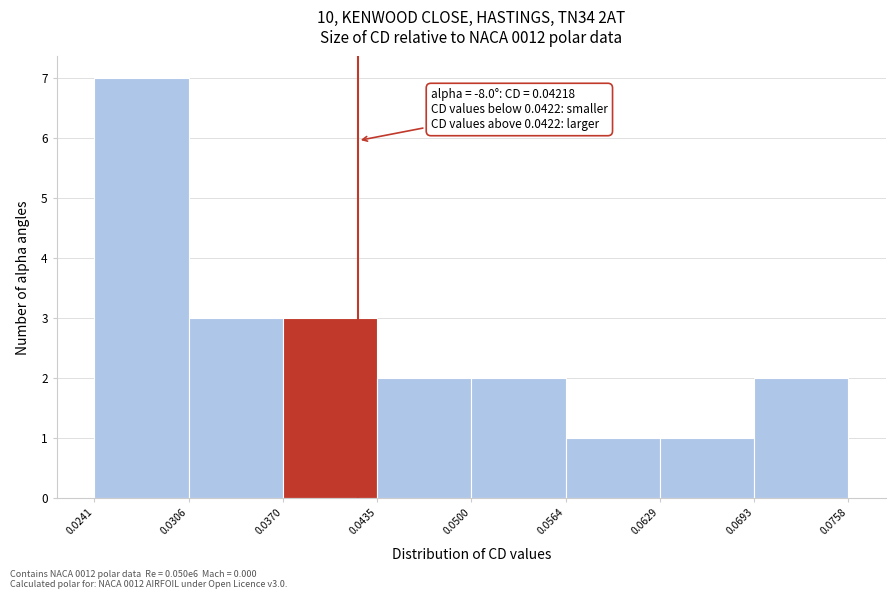

Which range on the x-axis has the tallest bar?

0.0241 to 0.0306